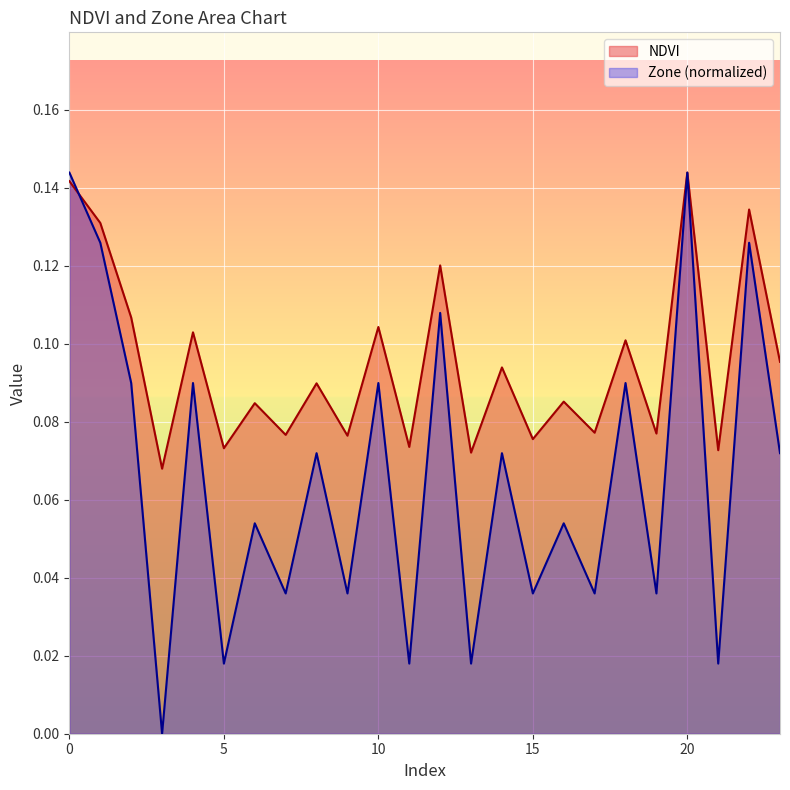

Which has a higher value, 17 or 9?

17